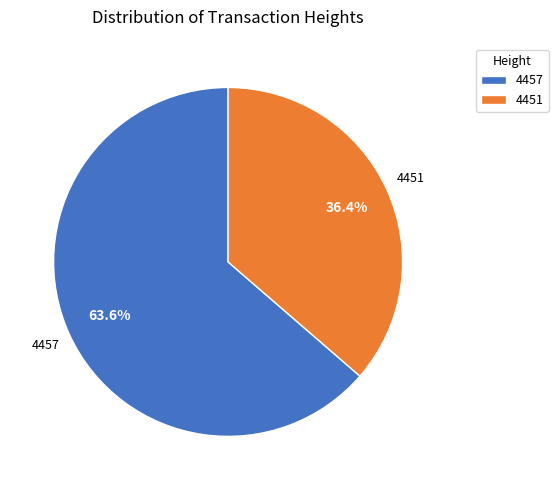

To the nearest percent, what is the difference between the 4451 and 4457 slice percentages?

27%